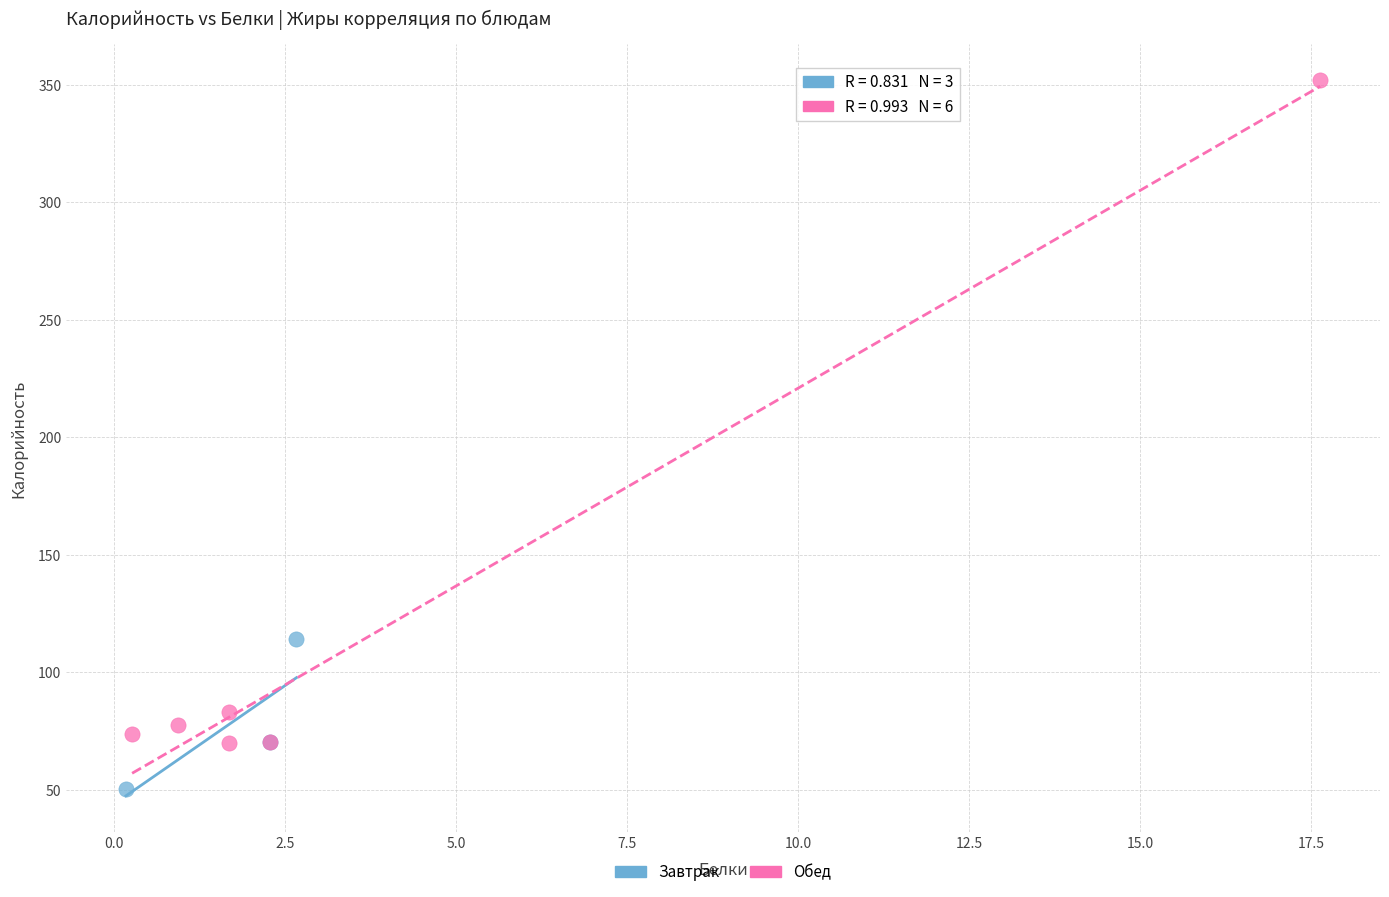

Which series contains the lowest Y value?

Завтрак